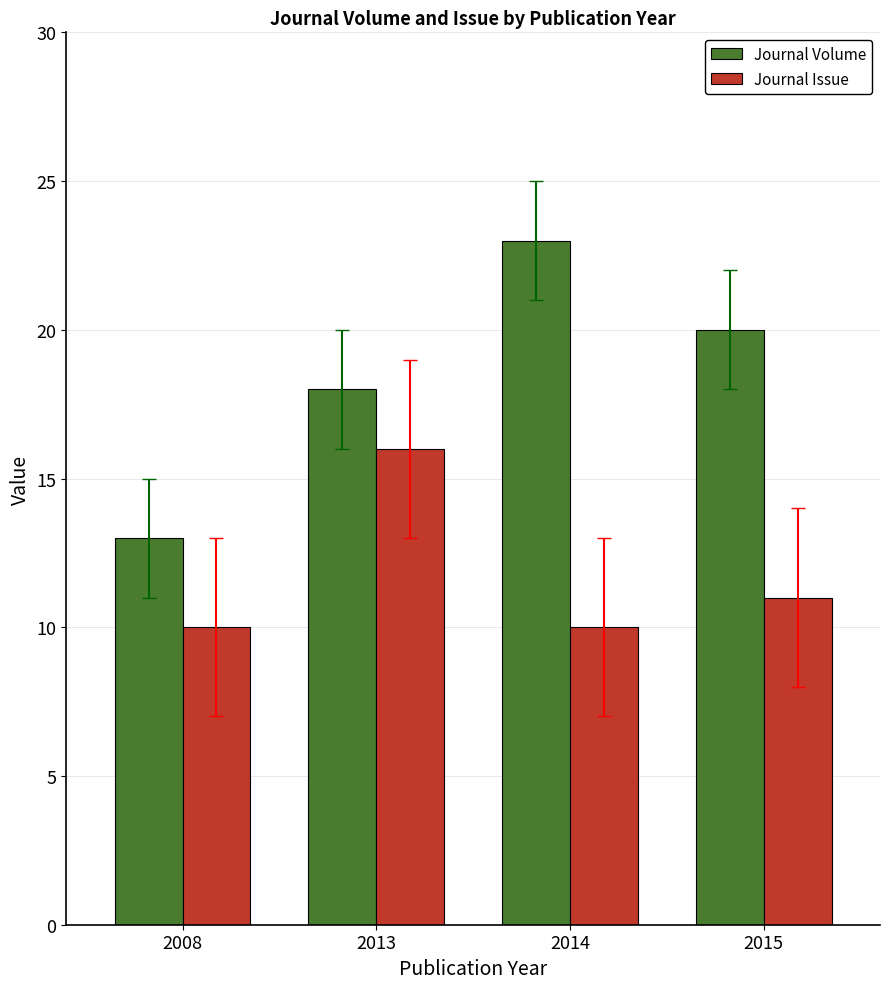

Between 2008 and 2015, which series saw the biggest shift?

Journal Volume